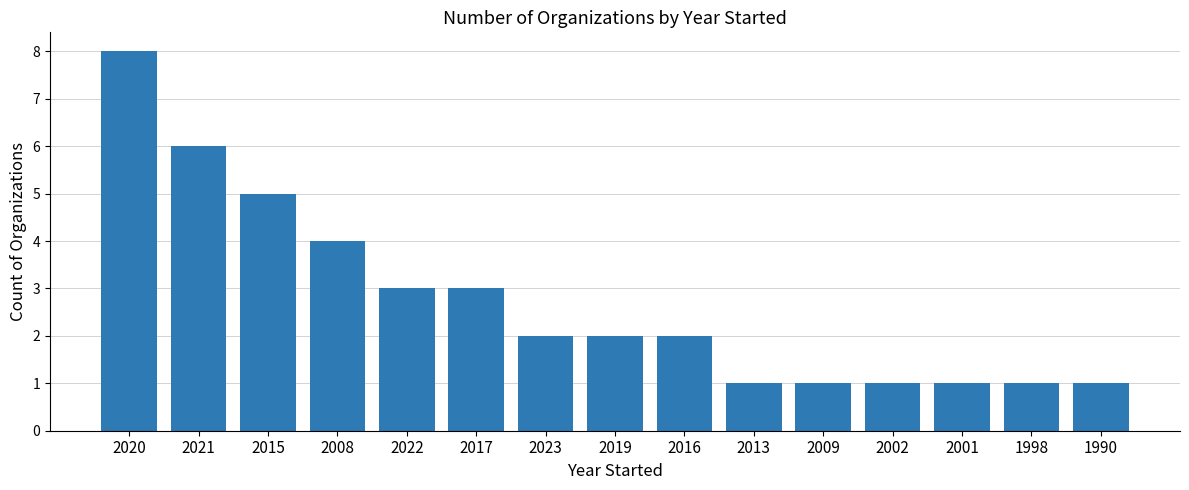

What is the label of the 9th bar from the left?

2016